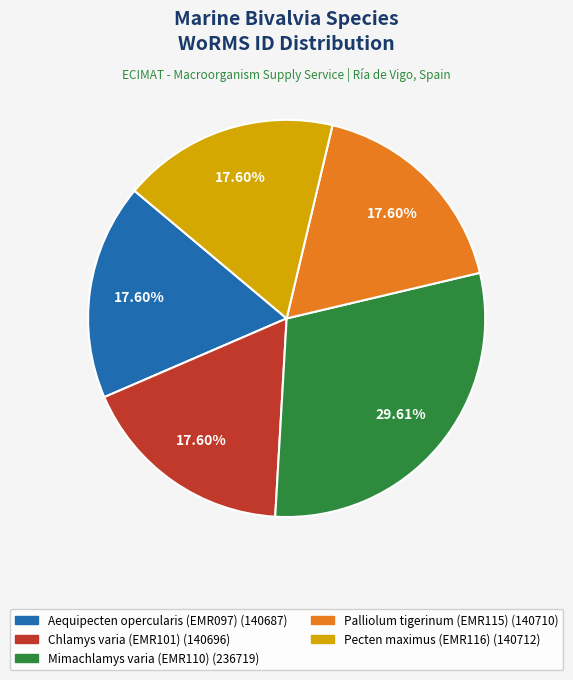

How many slices are in this pie chart?

5